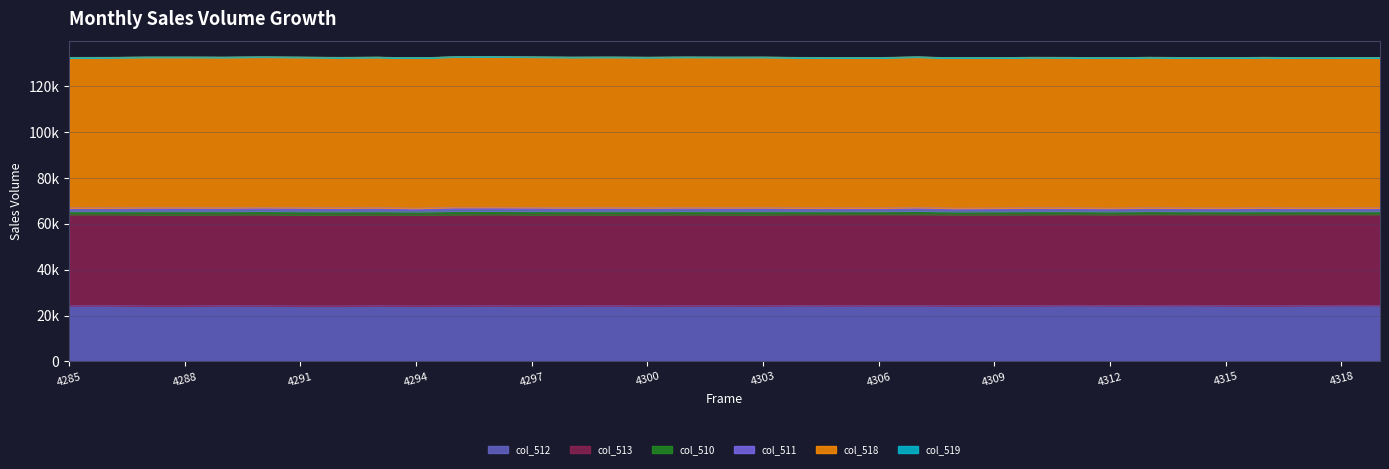

Reading right to left, extract all data points from this chart.

col_512: 4319=24483	4318=24476	4317=24411	4316=24313	4315=24395	4314=24483	4313=24448	4312=24411	4311=24502	4310=24382	4309=24365	4308=24333	4307=24436	4306=24430	4305=24396	4304=24447	4303=24343	4302=24370	4301=24333	4300=24273	4299=24395	4298=24343	4297=24272	4296=24325	4295=24287	4294=24214	4293=24330	4292=24193	4291=24207	4290=24344	4289=24379	4288=24239	4287=24242	4286=24410	4285=24391
col_513: 4319=39631	4318=39664	4317=39752	4316=39750	4315=39706	4314=39628	4313=39710	4312=39631	4311=39664	4310=39683	4309=39659	4308=39690	4307=39705	4306=39712	4305=39723	4304=39654	4303=39636	4302=39622	4301=39714	4300=39760	4299=39573	4298=39680	4297=39694	4296=39776	4295=39719	4294=39725	4293=39651	4292=39748	4291=39680	4290=39709	4289=39630	4288=39728	4287=39728	4286=39671	4285=39713
col_510: 4319=1421	4318=1395	4317=1372	4316=1472	4315=1395	4314=1412	4313=1437	4312=1392	4311=1407	4310=1481	4309=1433	4308=1394	4307=1512	4306=1393	4305=1416	4304=1434	4303=1556	4302=1543	4301=1534	4300=1502	4299=1567	4298=1522	4297=1596	4296=1567	4295=1598	4294=1431	4293=1544	4292=1523	4291=1596	4290=1559	4289=1526	4288=1568	4287=1565	4286=1454	4285=1431
col_511: 4319=1421	4318=1395	4317=1372	4316=1472	4315=1394	4314=1412	4313=1435	4312=1391	4311=1407	4310=1480	4309=1433	4308=1394	4307=1512	4306=1393	4305=1416	4304=1434	4303=1556	4302=1543	4301=1534	4300=1502	4299=1567	4298=1522	4297=1593	4296=1567	4295=1598	4294=1431	4293=1544	4292=1523	4291=1596	4290=1559	4289=1526	4288=1567	4287=1564	4286=1454	4285=1431
col_518: 4319=65535	4318=65535	4317=65535	4316=65535	4315=65535	4314=65535	4313=65535	4312=65535	4311=65535	4310=65535	4309=65535	4308=65535	4307=65535	4306=65535	4305=65535	4304=65535	4303=65535	4302=65535	4301=65535	4300=65535	4299=65535	4298=65535	4297=65535	4296=65535	4295=65535	4294=65535	4293=65535	4292=65535	4291=65535	4290=65535	4289=65535	4288=65535	4287=65535	4286=65535	4285=65535
col_519: 4319=0	4318=0	4317=0	4316=0	4315=1	4314=0	4313=2	4312=1	4311=0	4310=1	4309=0	4308=0	4307=0	4306=0	4305=0	4304=0	4303=0	4302=0	4301=0	4300=0	4299=0	4298=0	4297=1	4296=0	4295=0	4294=0	4293=0	4292=0	4291=0	4290=0	4289=0	4288=1	4287=1	4286=0	4285=0